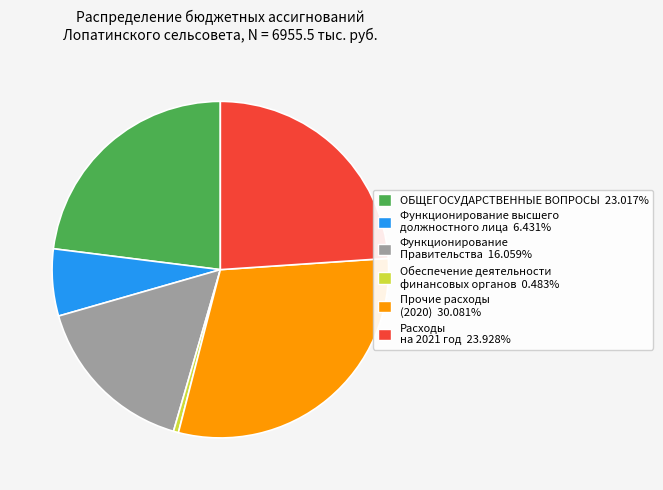

Which slice is the smallest?

Обеспечение деятельности финансовых органов